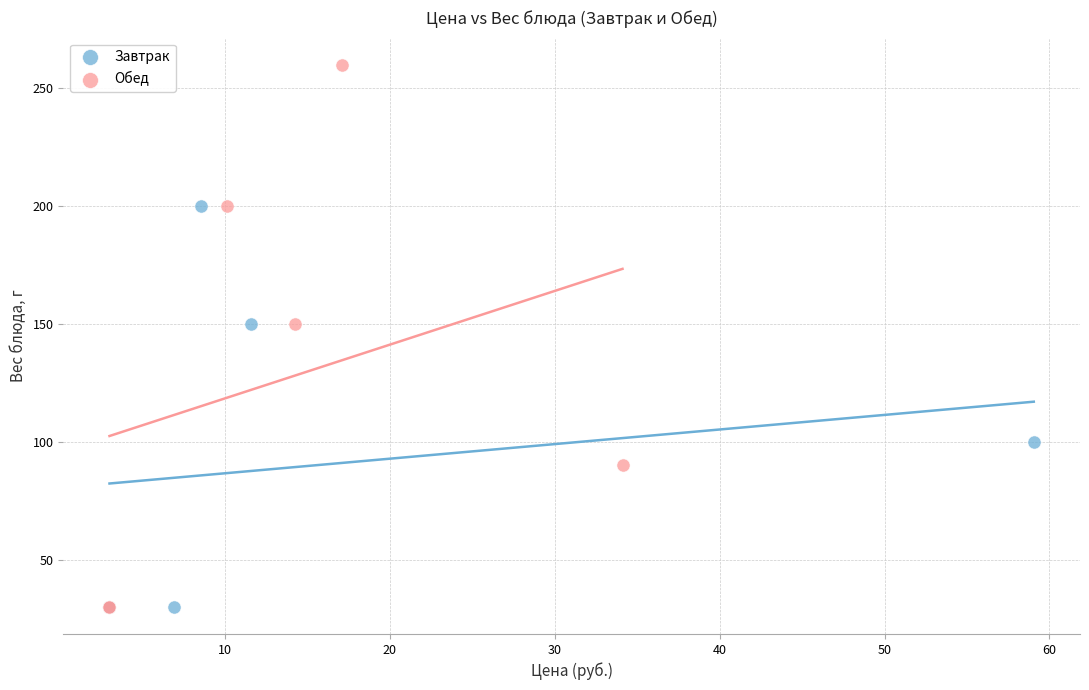

Which series contains the highest Y value?

Обед